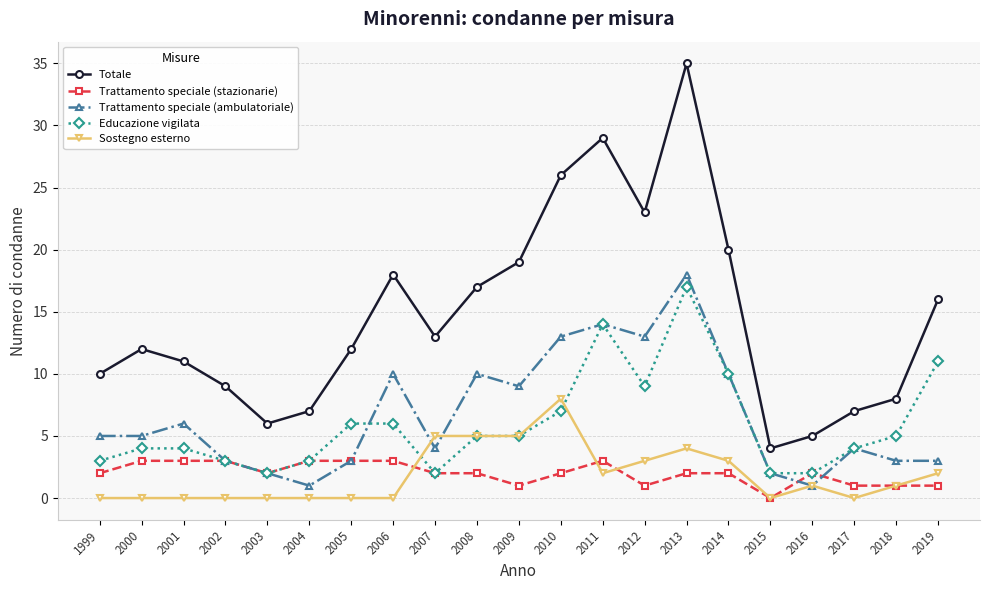

At which category is the sum across all series the highest?

2013